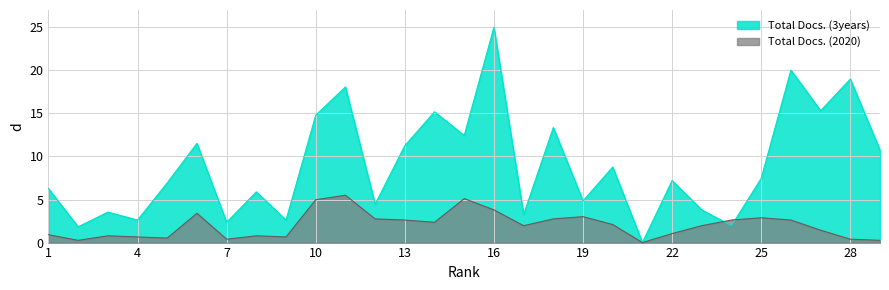

True or false: Total Docs. (2020) has a value of 4.3 at 18.

False